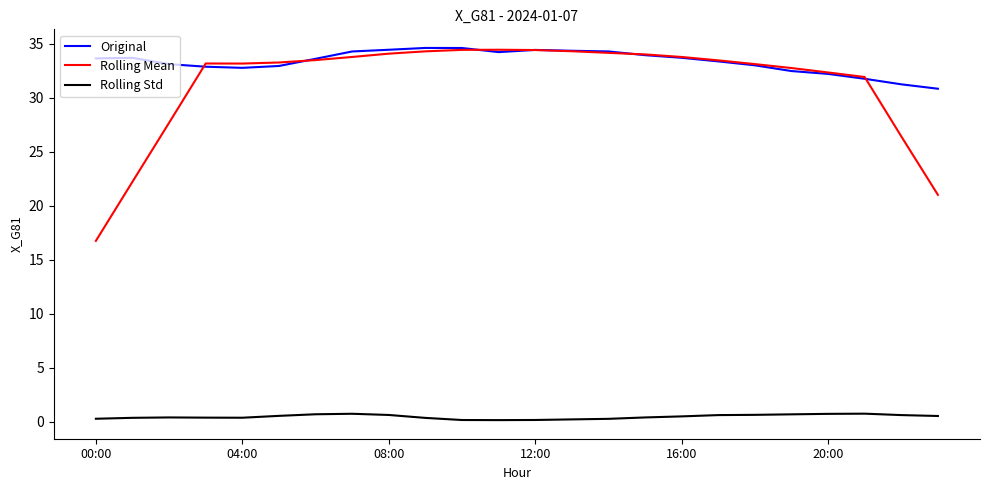

Which series has the largest range (max minus min)?

Rolling Mean